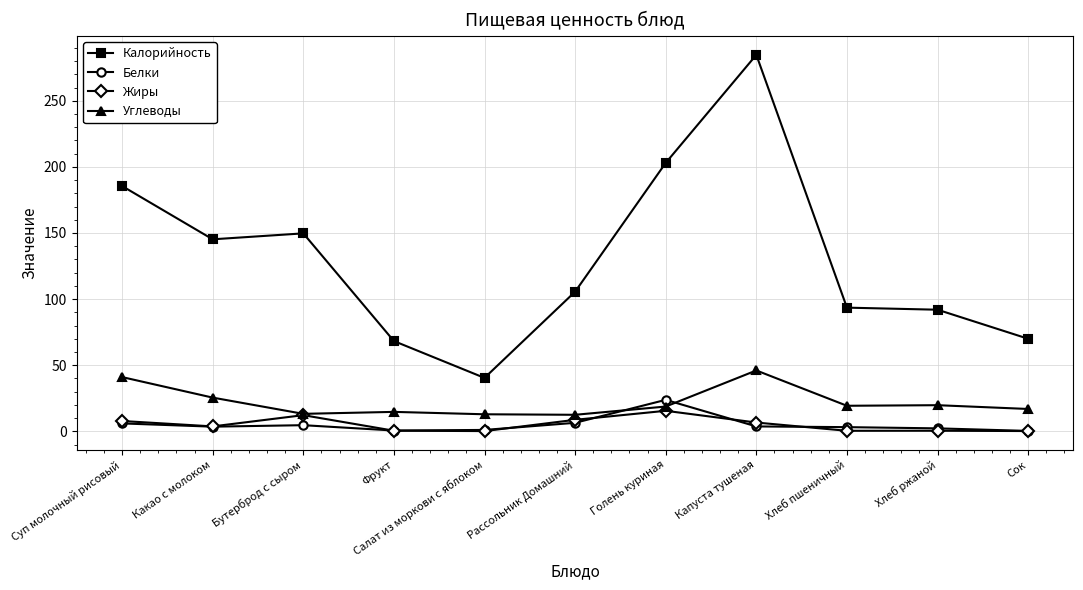

Is the value of Жиры at Сок greater than the value of Белки at Хлеб пшеничный?

No